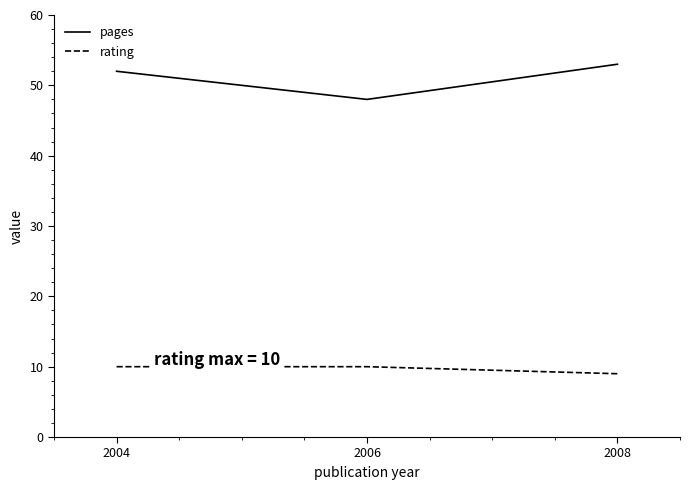

The value of rating at 2008 is 9. True or false?

True